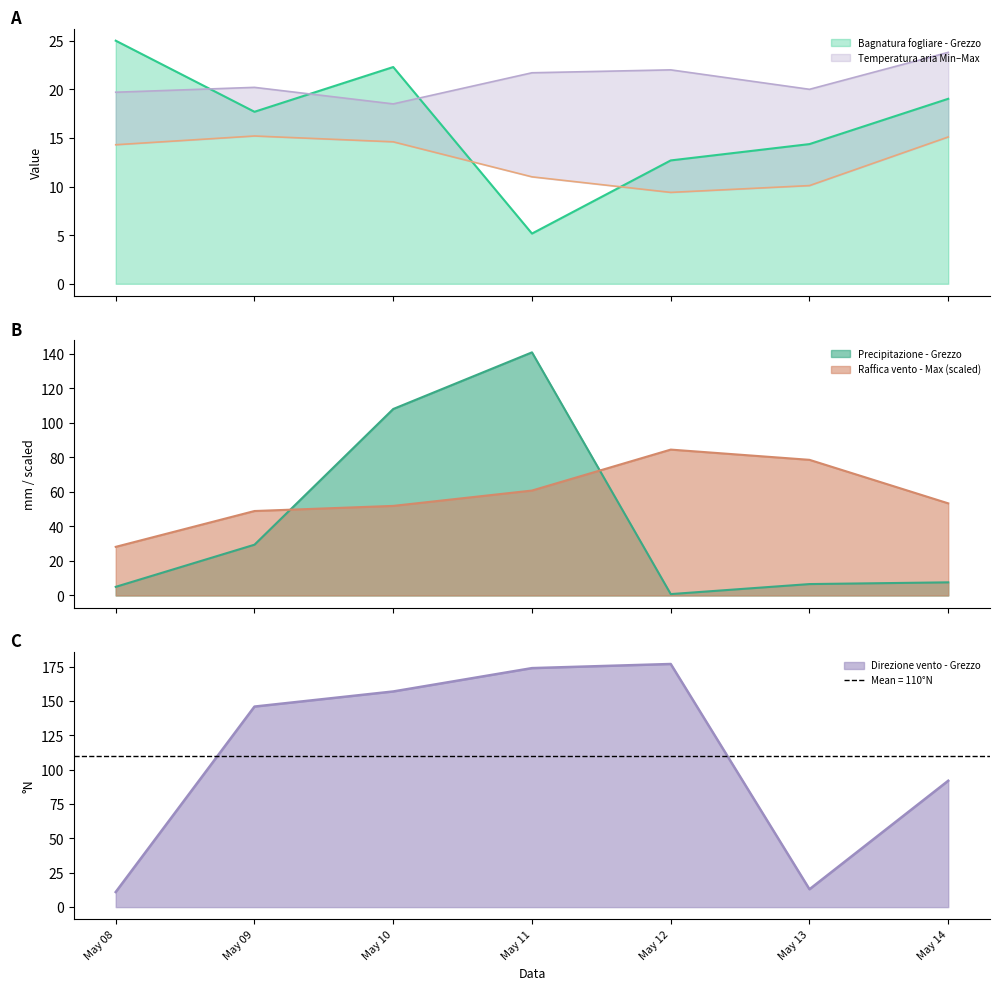

True or false: Temperatura aria - Min and Raffica vento - Max cross at least once.

False